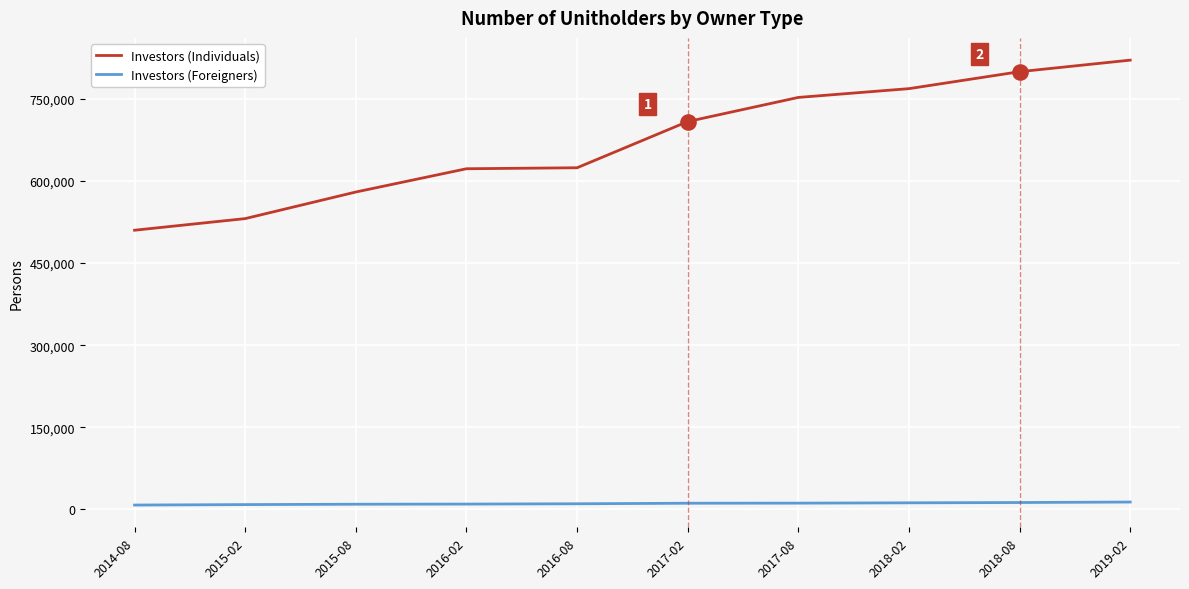

Is the value of Investors (Individuals) at 2019-02 greater than the value of Investors (Foreigners) at 2017-02?

Yes